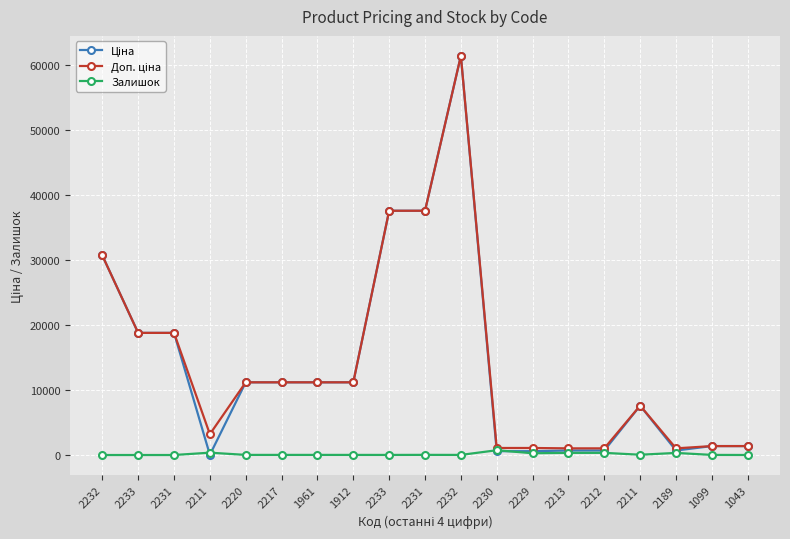

What is the label of the 8th point from the right?

2230